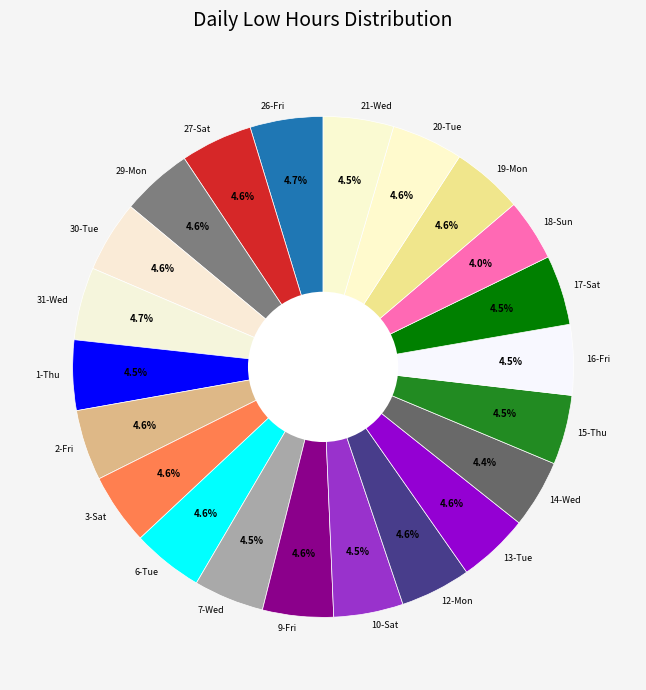

To the nearest percent, what is the difference between the largest and smallest slice percentages?

1%